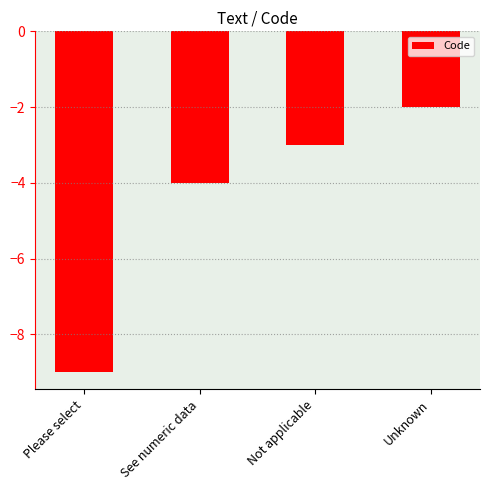

List the labels in order of value, largest first.

Unknown, Not applicable, See numeric data, Please select